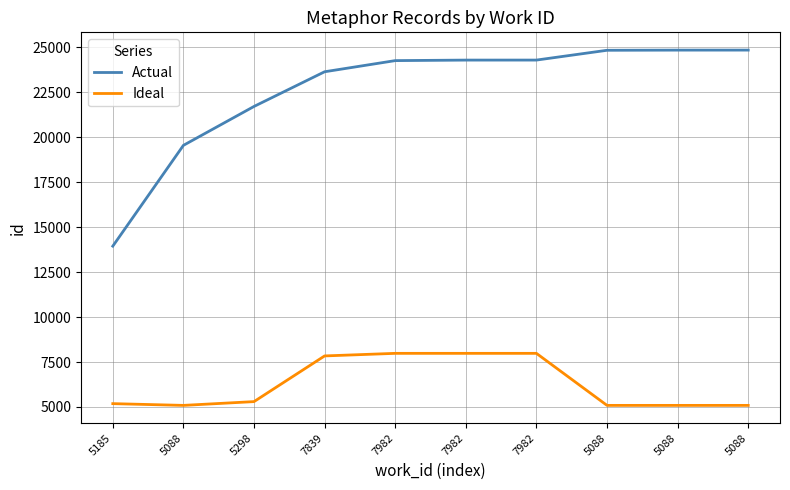

What is the sum of the Ideal values at 5298 and 5185?

10483